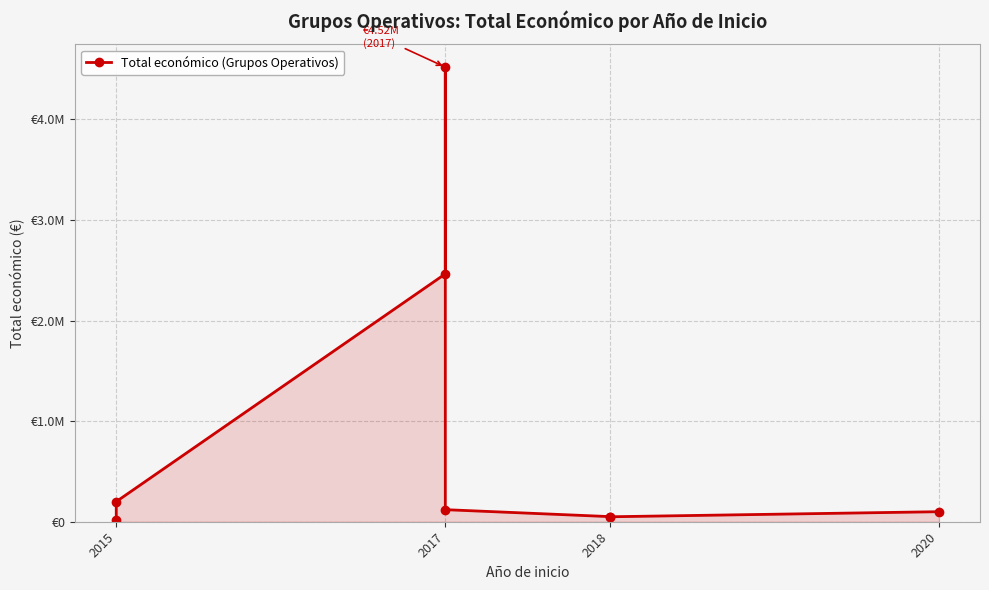

What is the average value?

940423